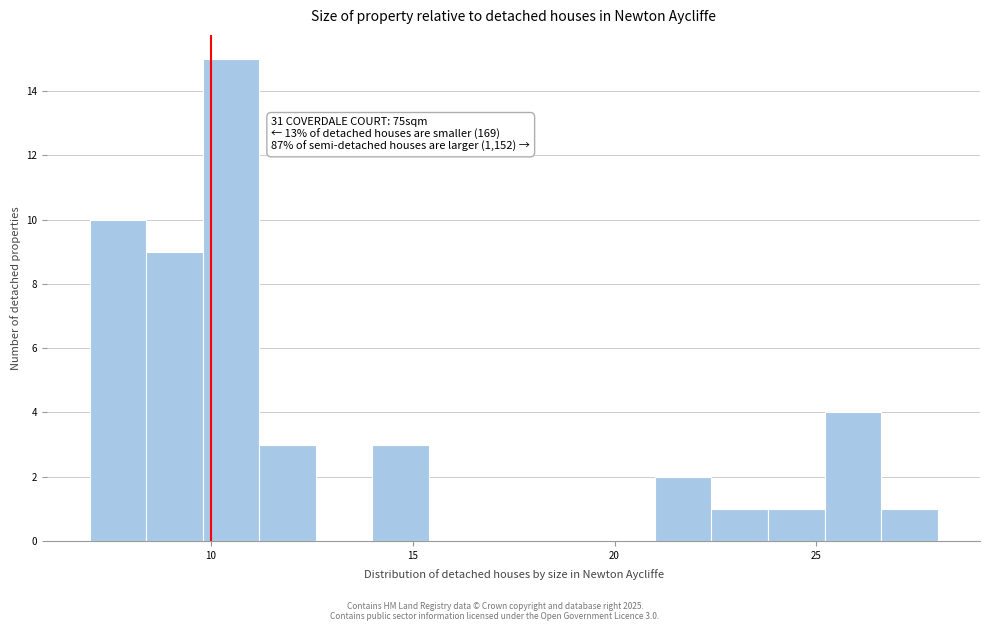

Read against the x-axis, roughly where is the centre of the tallest bar?

10.5